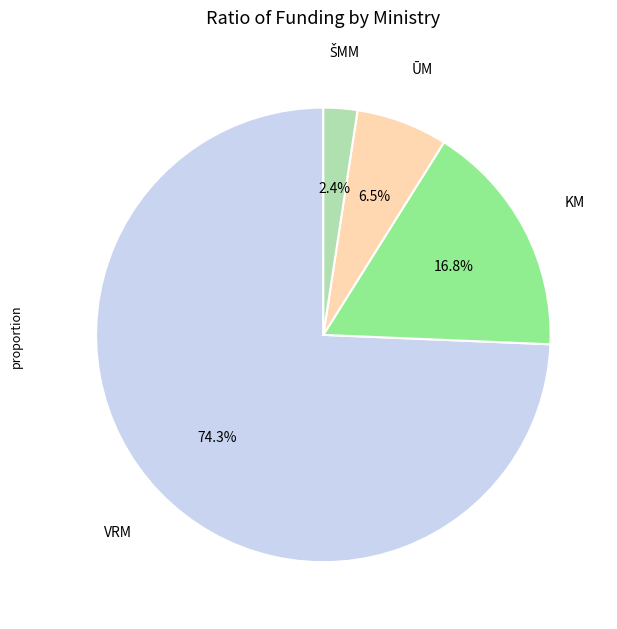

Does any single category account for the majority?

Yes